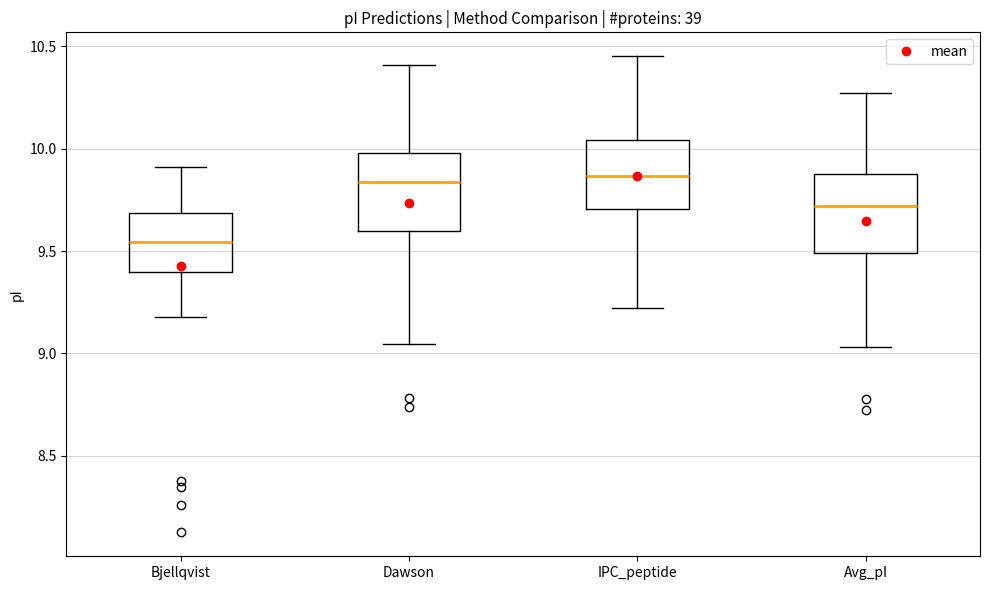

Where is the lower edge of the box for Dawson on the y-axis? The values are not printed on the chart, so give them approximately, as read against the axis.

9.60